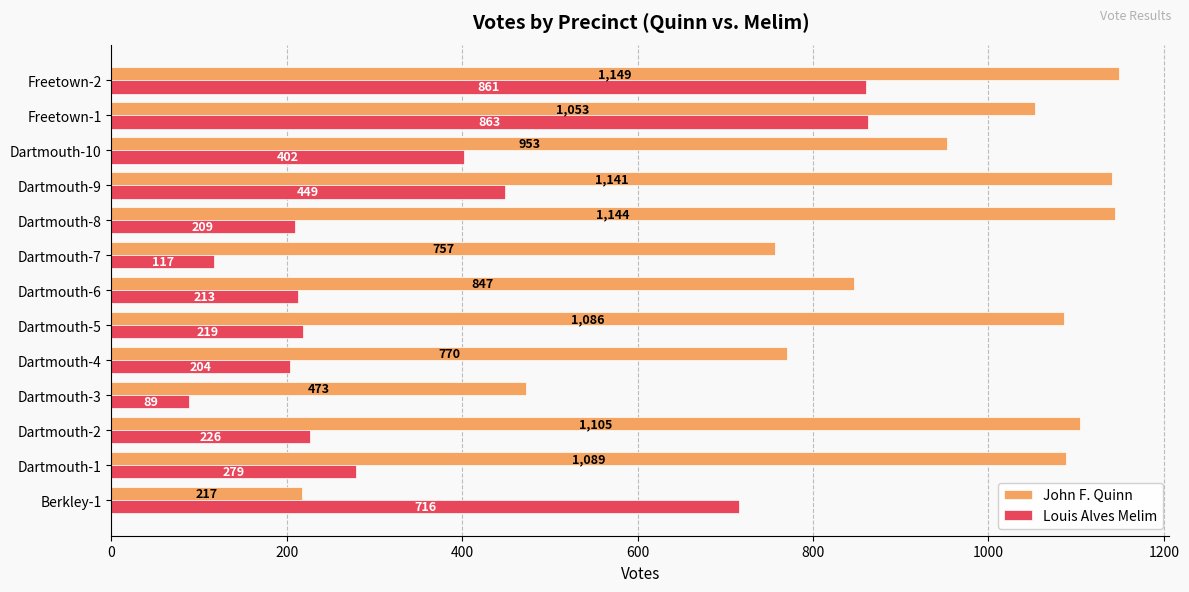

Which series has the largest total across all categories?

John F. Quinn